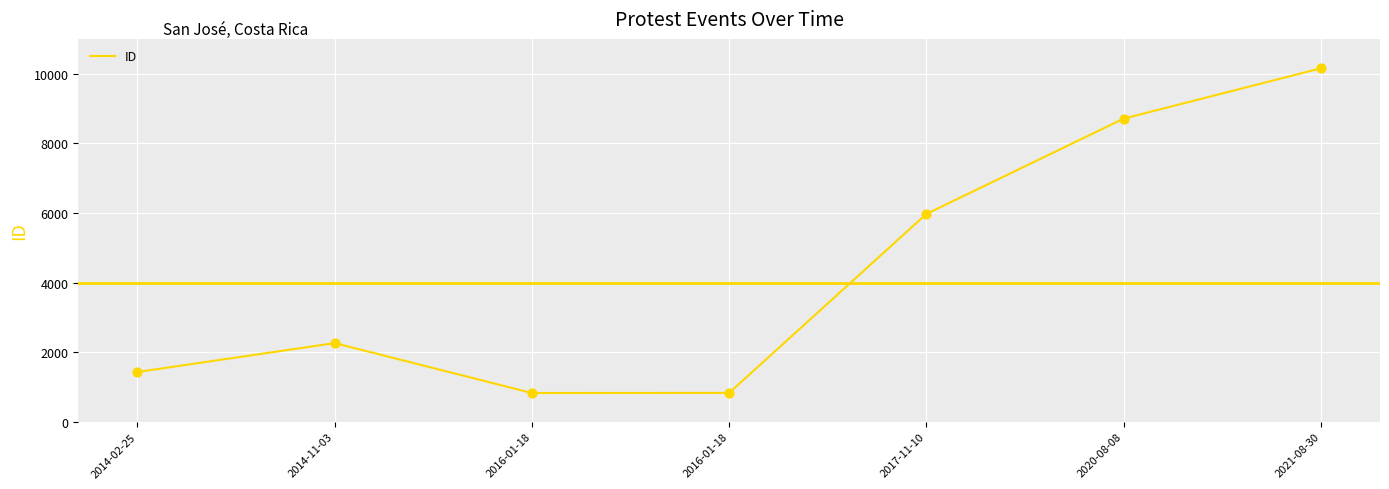

What is the change in value from 2014-11-03 to 2017-11-10?

+3711